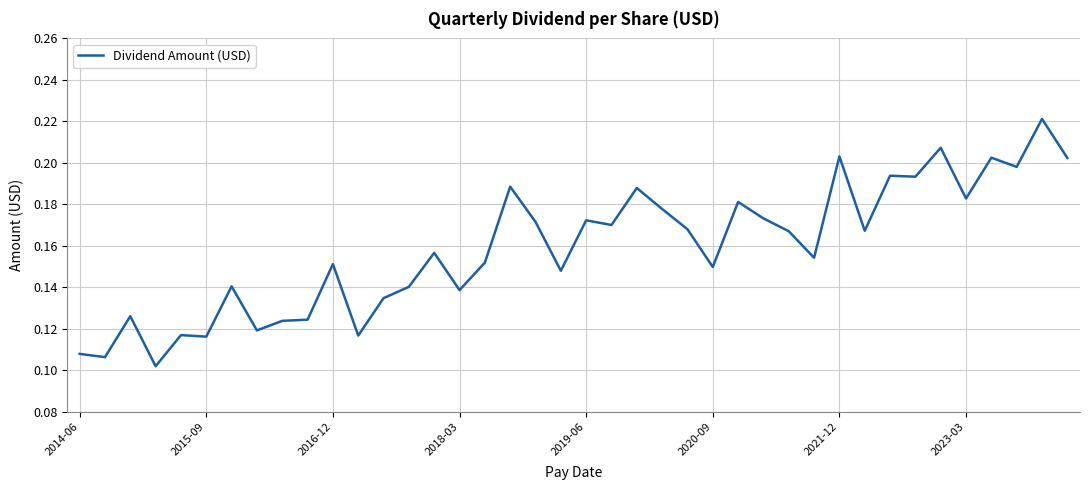

Count the number of data series in this chart.

1